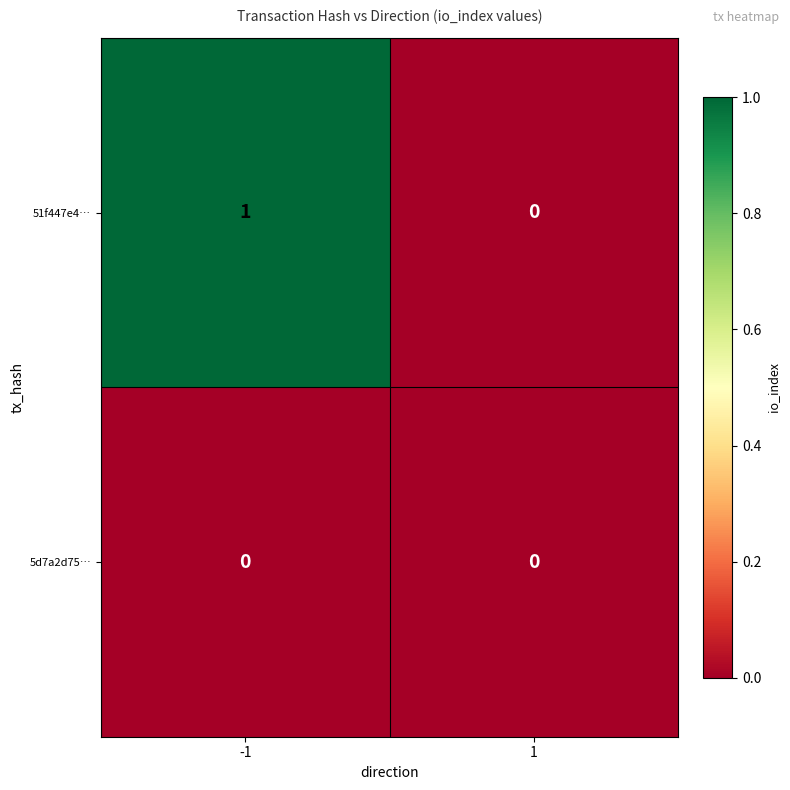

Which series has the largest total across all categories?

51f447e4…